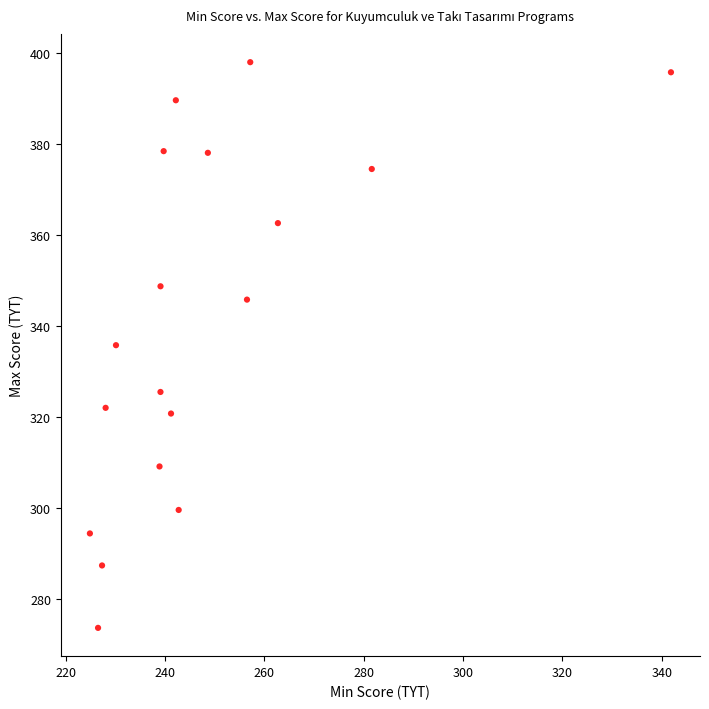

What is the range of X values (max minus min)?

117.0